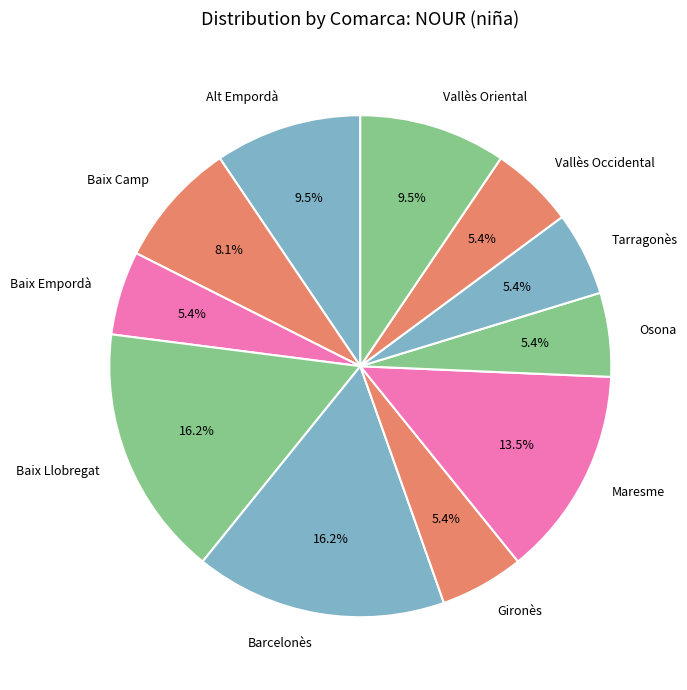

To the nearest percent, what is the difference between the largest and smallest slice percentages?

11%